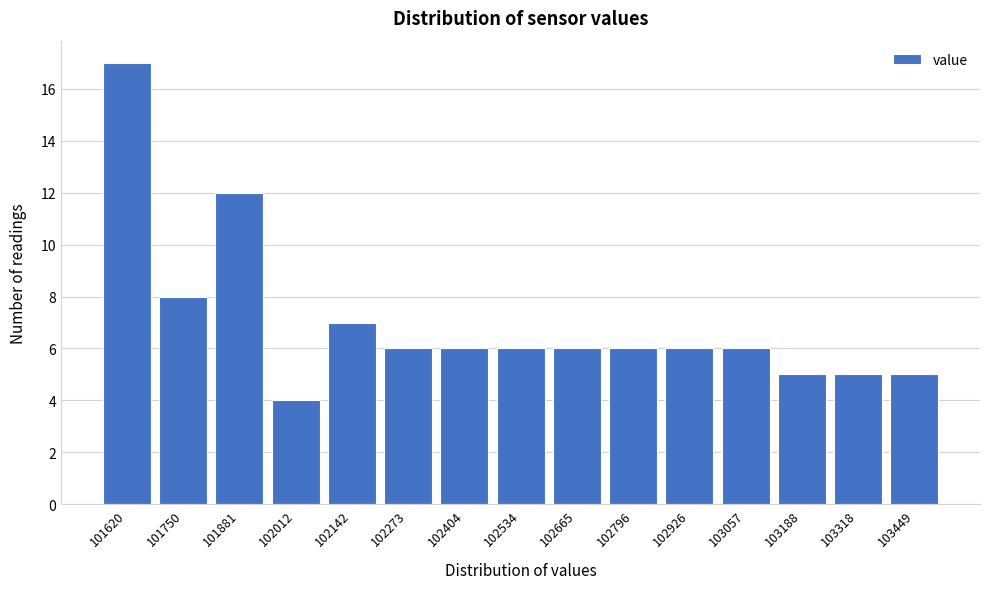

Reading left to right, what are all the values shown in this chart?

101620=17	101750=8	101881=12	102012=4	102142=7	102273=6	102404=6	102534=6	102665=6	102796=6	102926=6	103057=6	103188=5	103318=5	103449=5